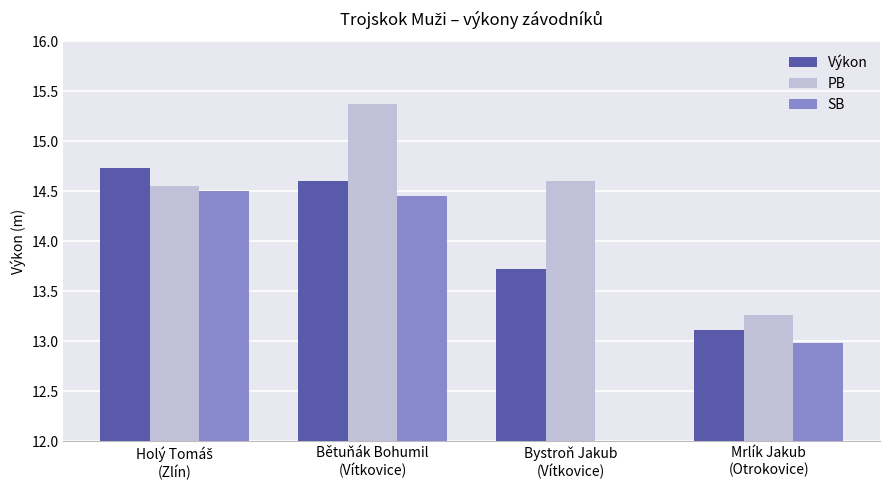

How many bars are there in each group?

3